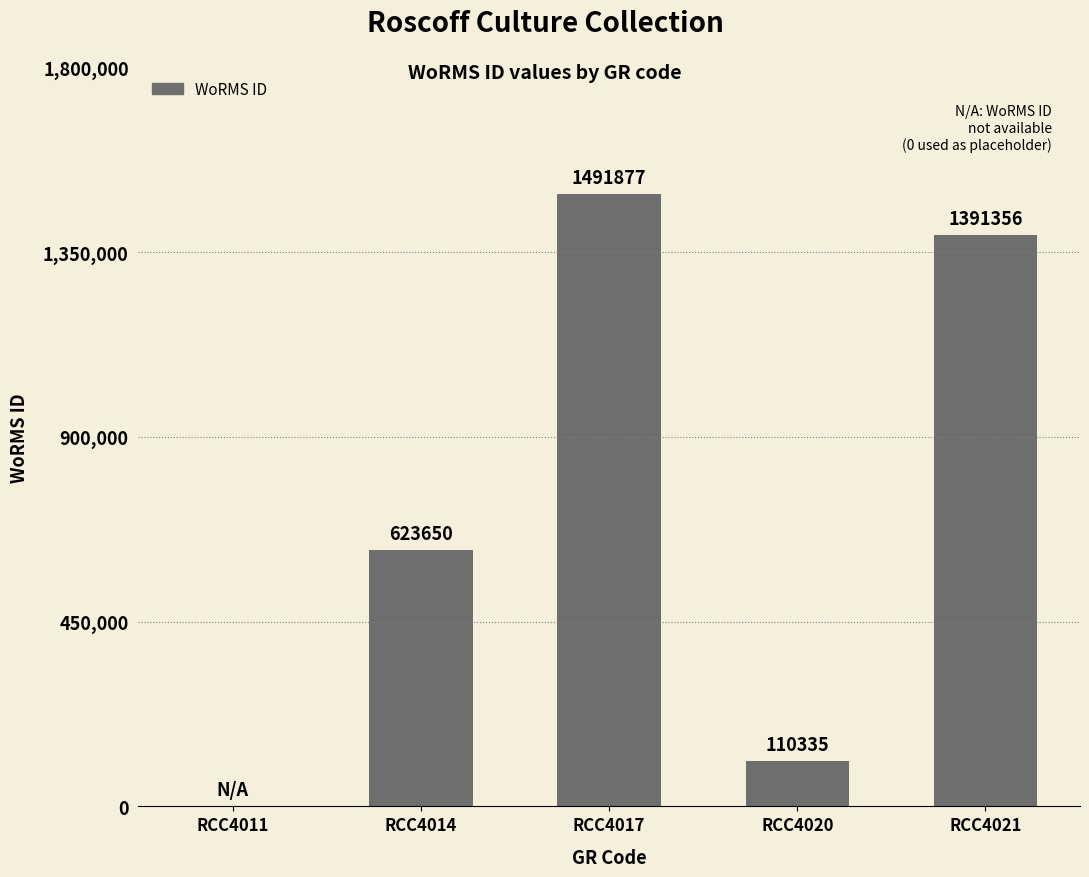

What is the difference between the values at RCC4020 and RCC4017?

1381542